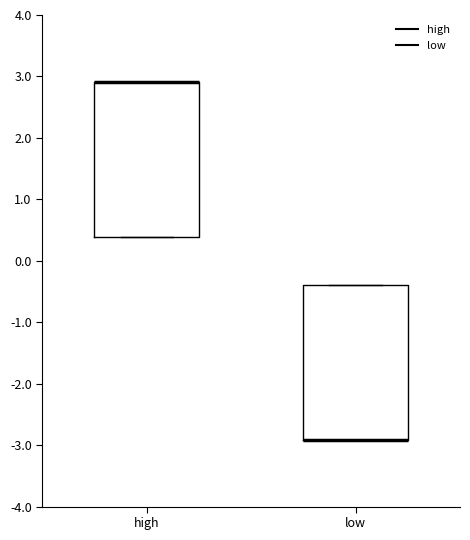

Reading left to right, read every box against the y-axis: the position of its median line, the range the box covers, and the ends of its whiskers. The values are not printed on the chart, so give them approximately, as read against the axis.

high: median 2.9 (drawn on the box's upper edge), box 0.4 to 2.9, whiskers 0.4 to 2.9
low: median -2.9 (drawn on the box's lower edge), box -2.9 to -0.4, whiskers -2.9 to -0.4